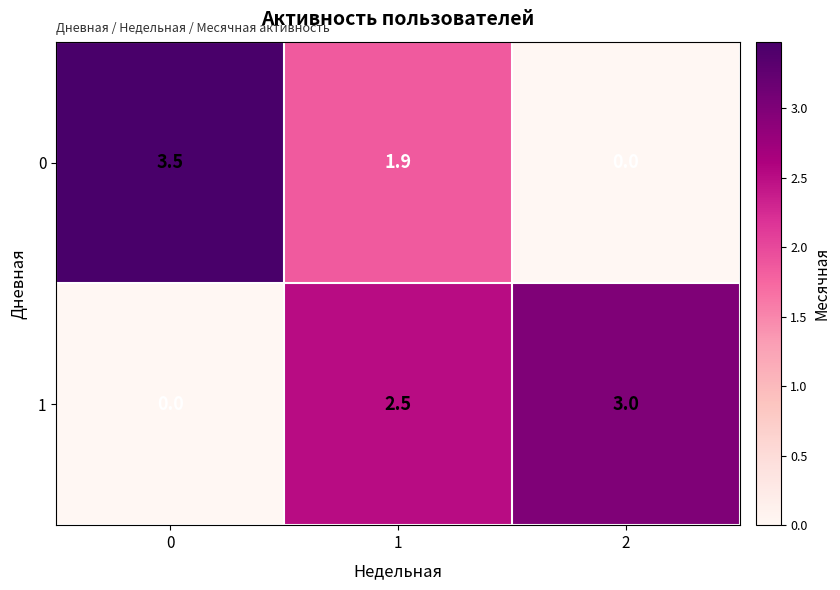

How many categories are shown in the chart?

3